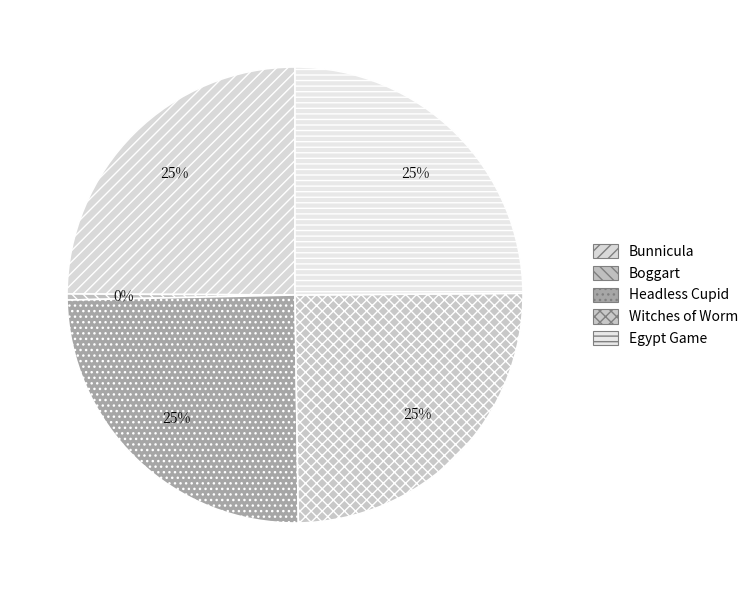

Combined, what portion of the pie is Bunnicula and Egypt Game?

49.8%